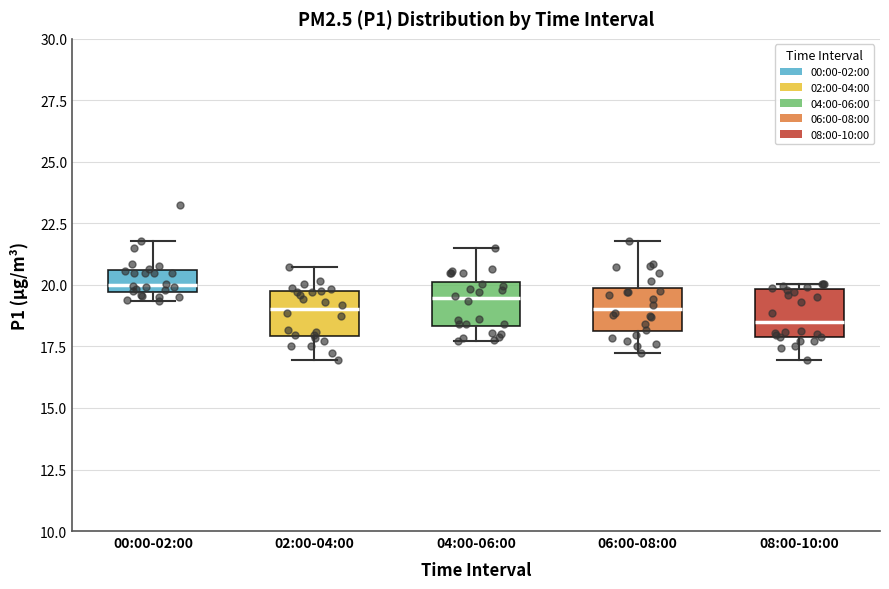

Reading left to right, read every box against the y-axis: the position of its median line, the range the box covers, and the ends of its whiskers. The values are not printed on the chart, so give them approximately, as read against the axis.

00:00-02:00: median 20.0, box 19.5 to 20.5, whiskers 19.5 (just below the box's lower edge) to 22.0
02:00-04:00: median 19.0, box 18.0 to 19.5, whiskers 17.0 to 20.5
04:00-06:00: median 19.5, box 18.5 to 20.0, whiskers 17.5 to 21.5
06:00-08:00: median 19.0, box 18.0 to 20.0, whiskers 17.0 to 22.0
08:00-10:00: median 18.5, box 18.0 to 20.0, whiskers 17.0 to 20.0 (just above the box's upper edge)